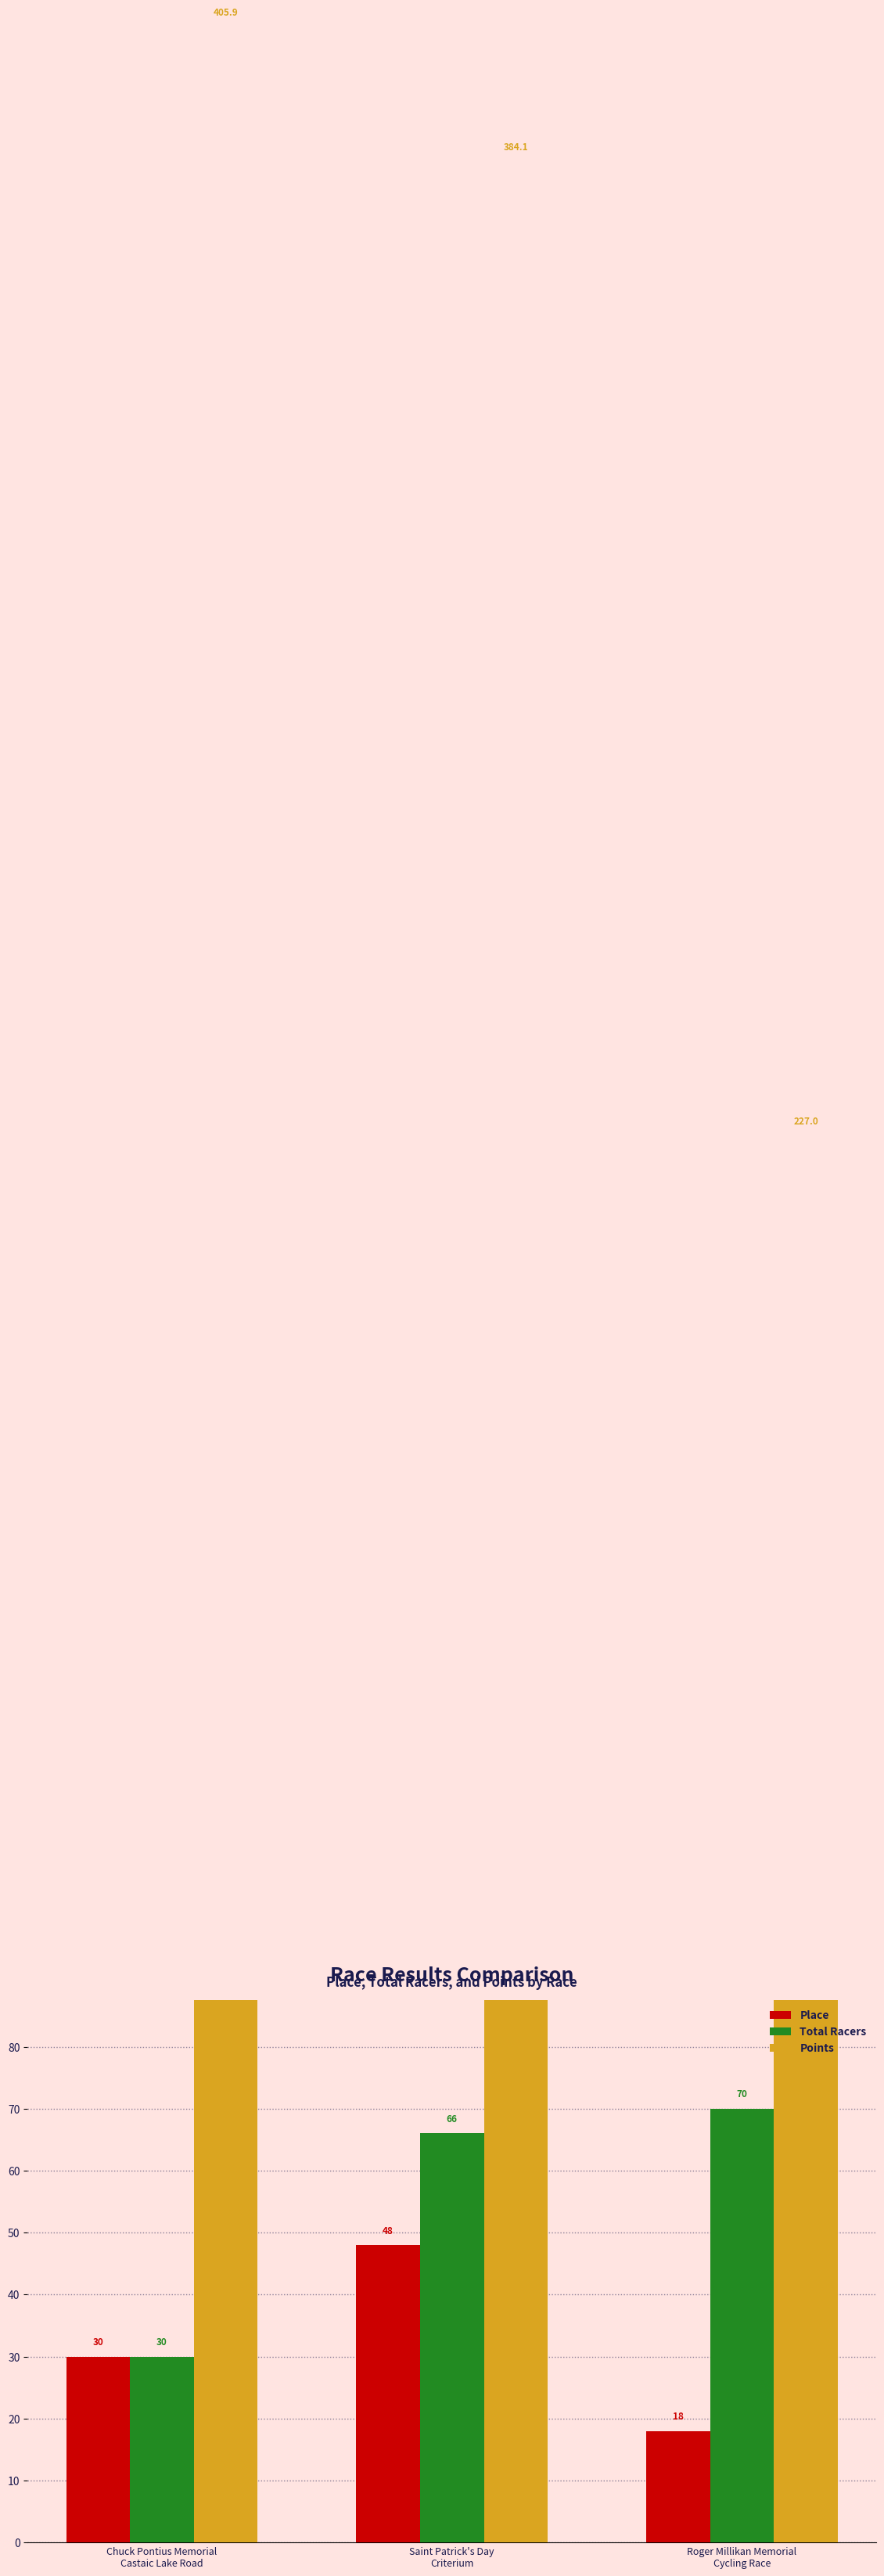

What is the label of the 1st bar from the left?

Chuck Pontius Memorial
Castaic Lake Road